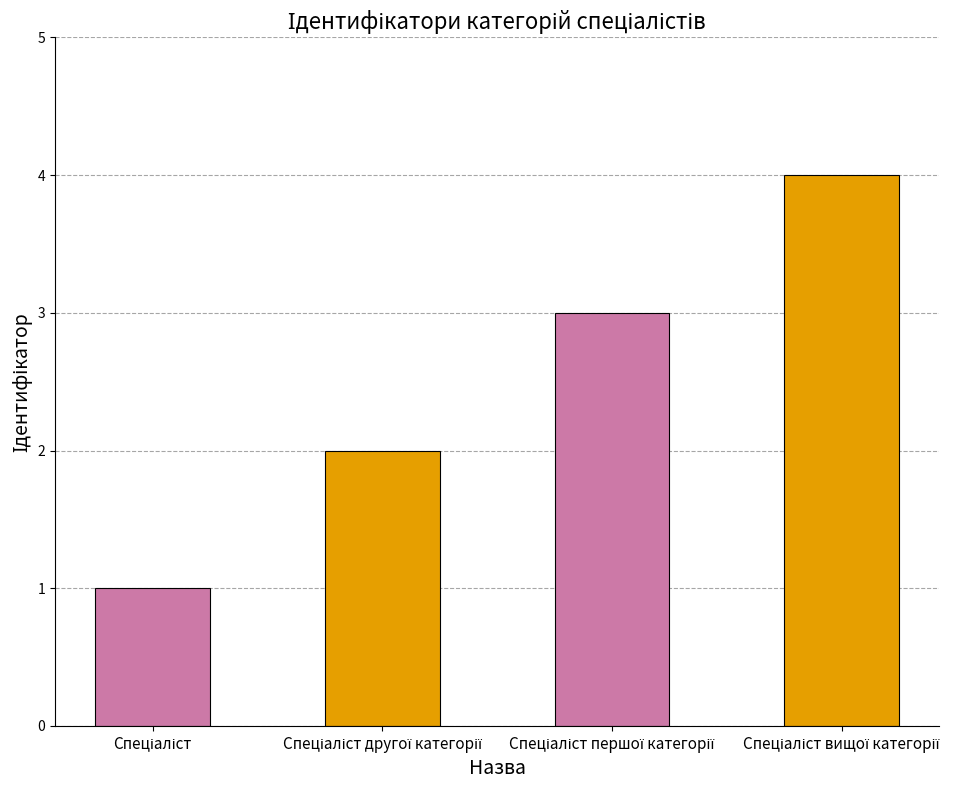

What is the difference between the maximum and minimum values?

3